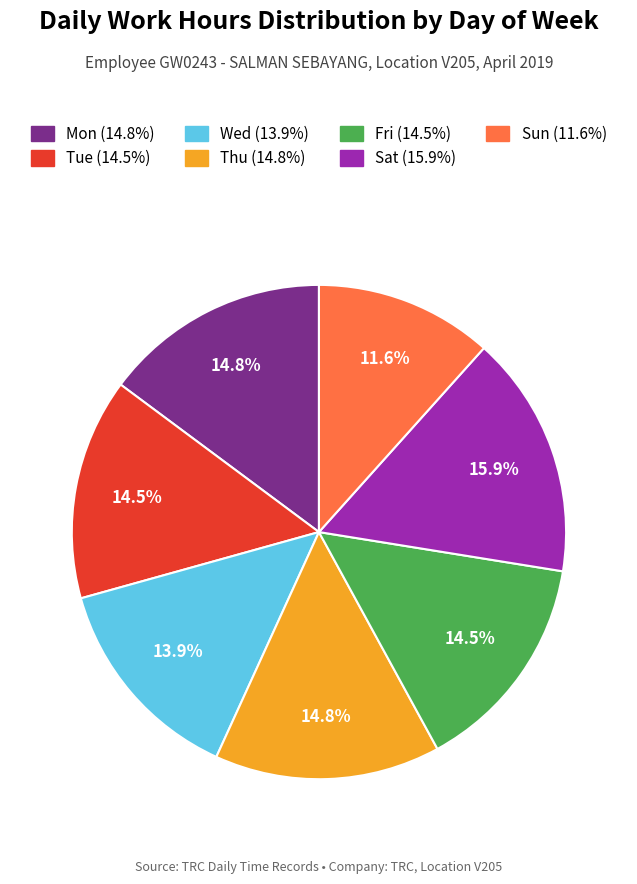

Between Sun and Fri, which is larger?

Fri